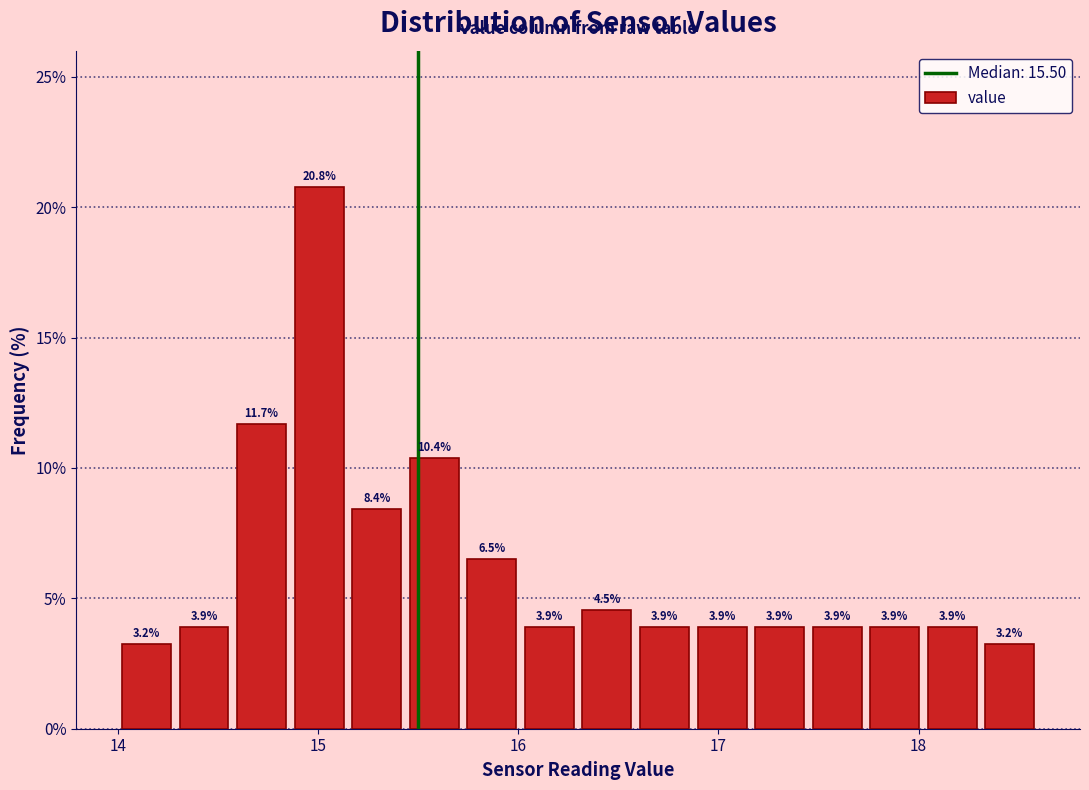

Around what value on the x-axis is the tallest bar? Give the approximate position of its centre, as read against the axis.

15.0